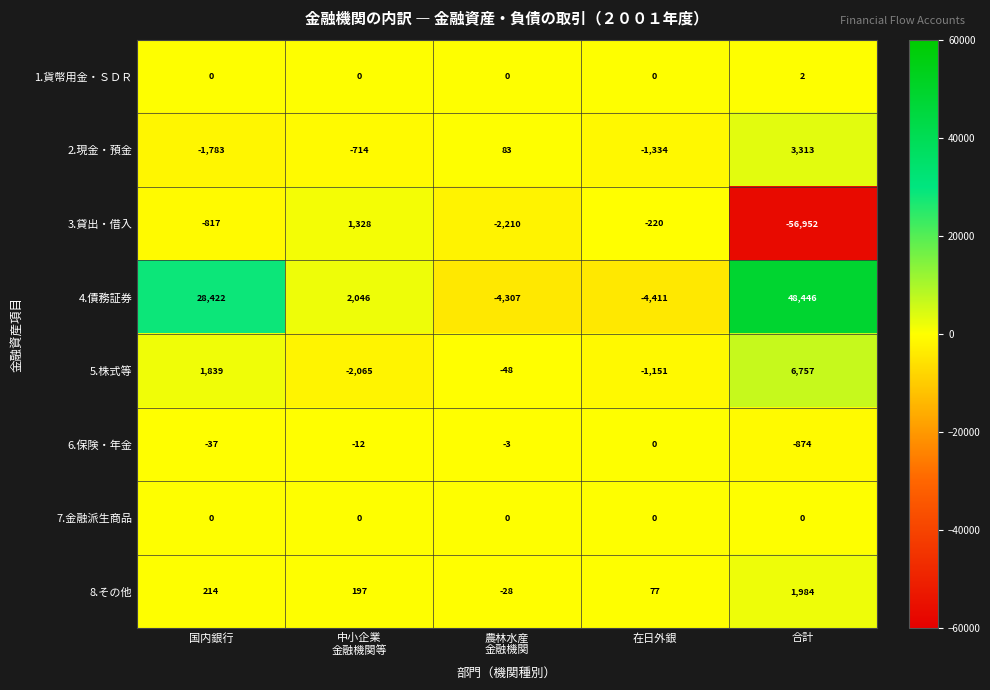

What is the sum of all 3.貸出・借入 values?

-58871